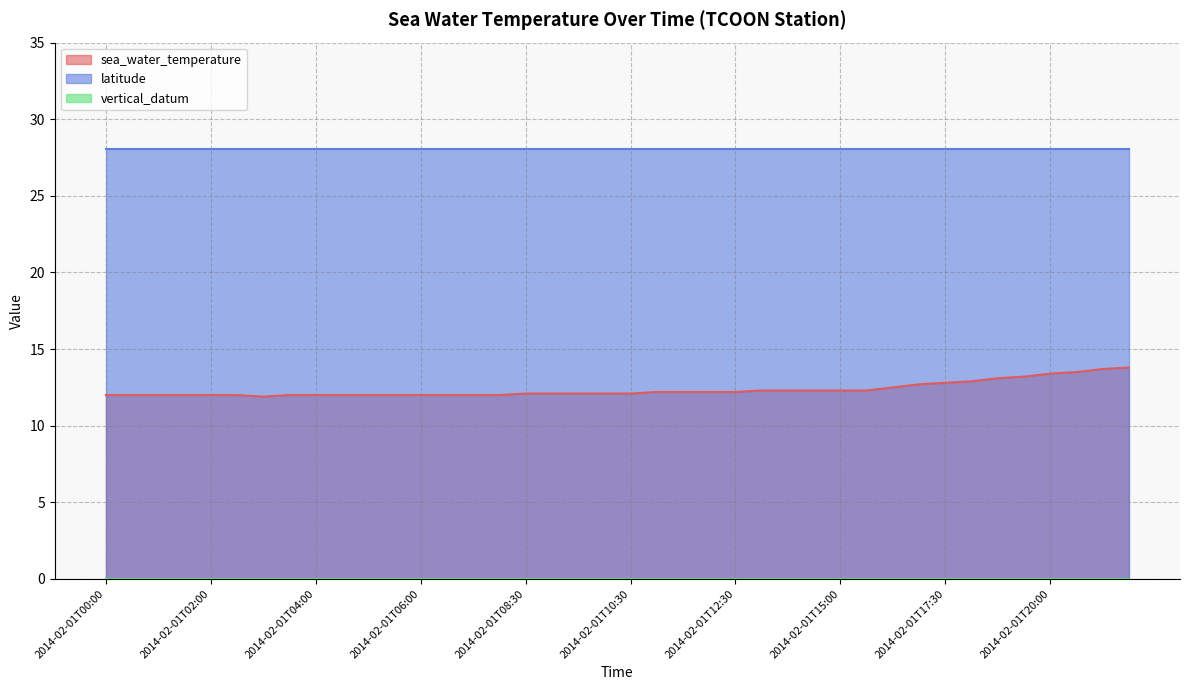

What is the greatest value displayed?

28.1